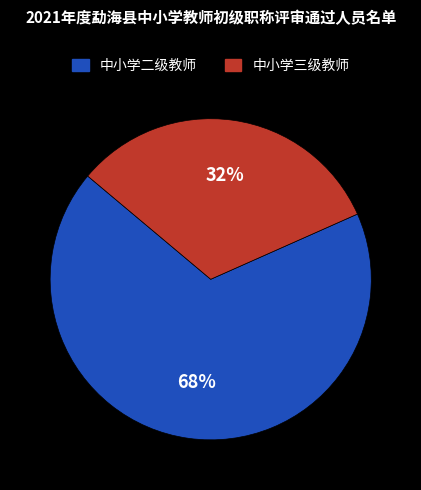

To the nearest percent, what is the average slice percentage?

50%